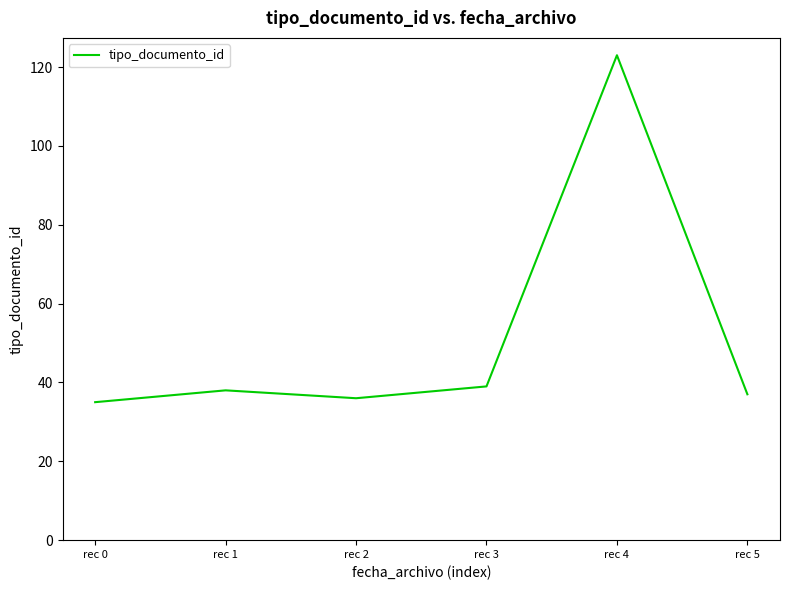

Where is the first local maximum?

rec 1